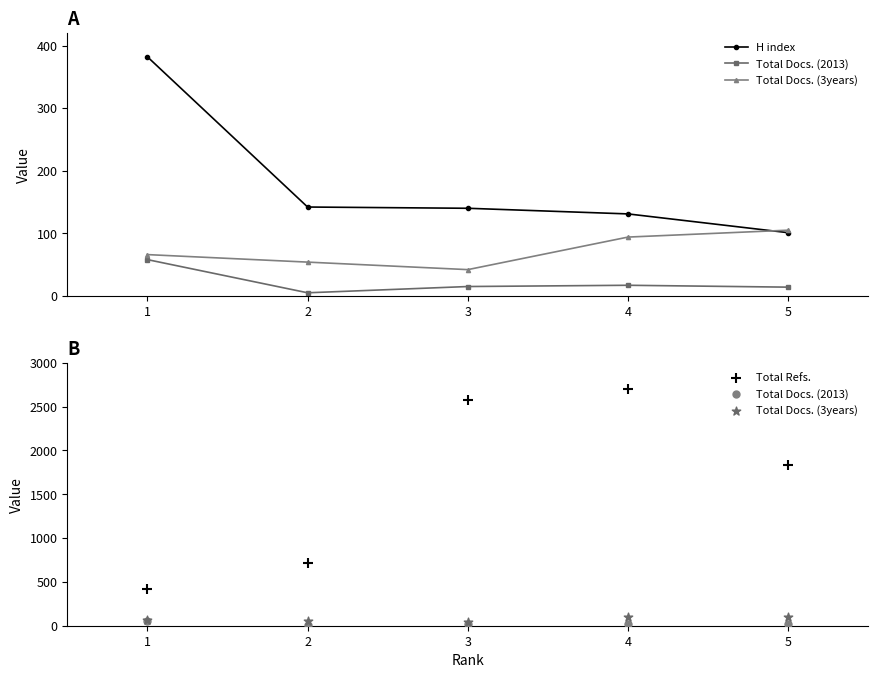

Is the value of Total Docs. (3years) at 1 greater than the value of H index at 1?

No